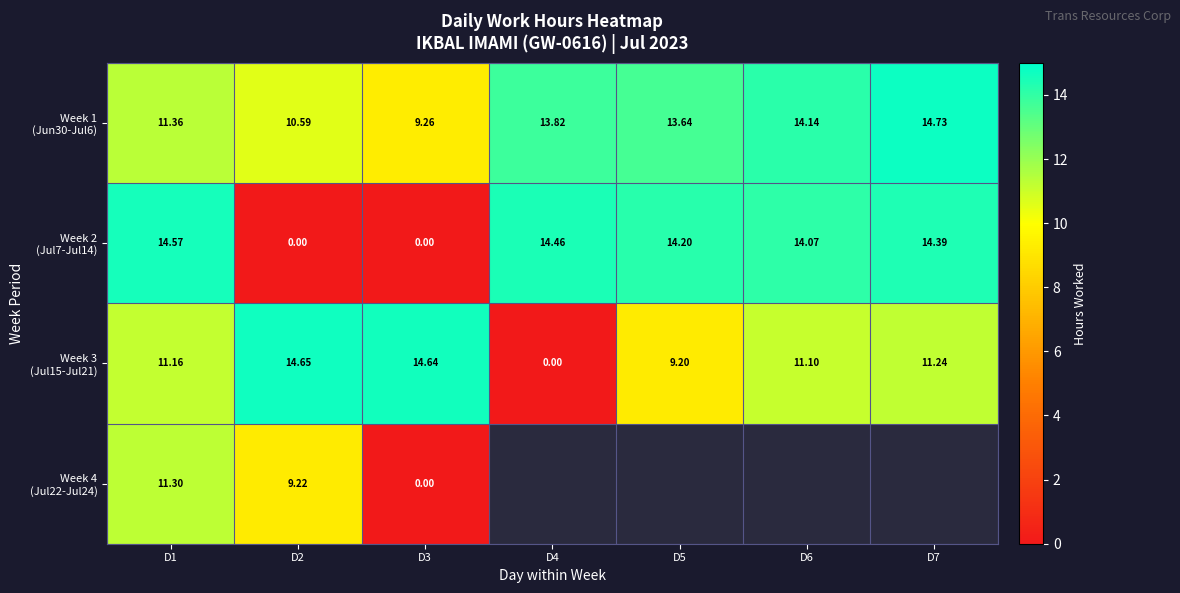

List the series in order of their peak value, highest first.

Week 1 (Jun30-Jul6), Week 3 (Jul15-Jul21), Week 2 (Jul7-Jul14), Week 4 (Jul22-Jul24)